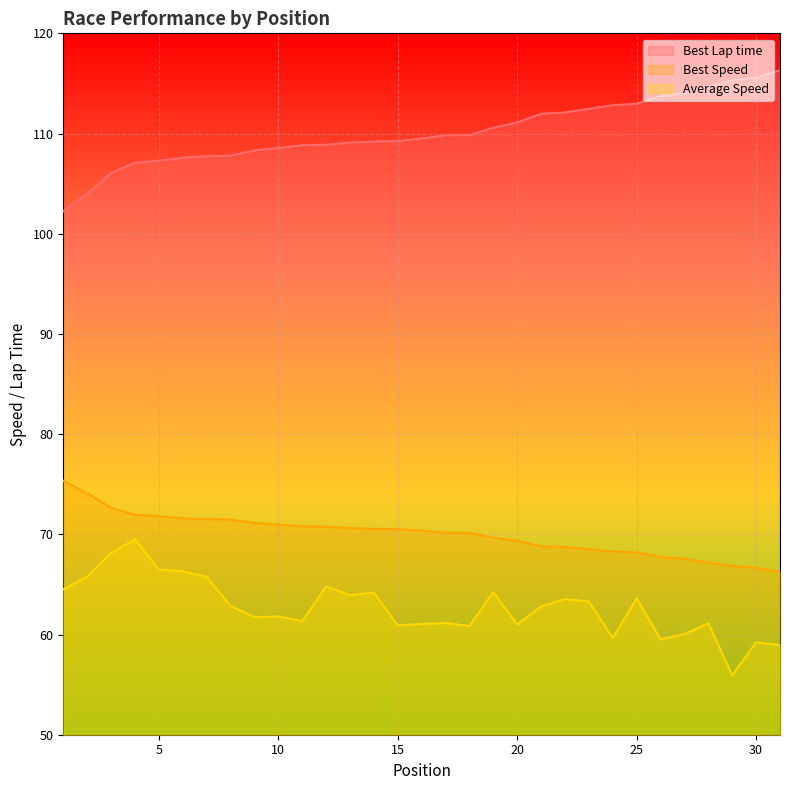

Reading left to right, what are all the values shown in this chart?

Best Lap time: 1=102.2	2=104.0	3=106.1	4=107.1	5=107.3	6=107.6	7=107.7	8=107.8	9=108.3	10=108.6	11=108.8	12=108.9	13=109.1	14=109.2	15=109.2	16=109.5	17=109.8	18=109.8	19=110.6	20=111.1	21=112.0	22=112.1	23=112.5	24=112.8	25=113.0	26=113.7	27=114.0	28=114.7	29=115.3	30=115.6	31=116.3
Best Speed: 1=75.4	2=74.1	3=72.6	4=71.9	5=71.8	6=71.6	7=71.5	8=71.5	9=71.1	10=71.0	11=70.8	12=70.8	13=70.6	14=70.5	15=70.5	16=70.4	17=70.2	18=70.1	19=69.7	20=69.3	21=68.8	22=68.7	23=68.5	24=68.3	25=68.2	26=67.7	27=67.6	28=67.2	29=66.8	30=66.7	31=66.2
Average Speed: 1=64.5	2=65.8	3=68.1	4=69.5	5=66.5	6=66.3	7=65.8	8=62.9	9=61.7	10=61.8	11=61.3	12=64.8	13=63.9	14=64.2	15=60.9	16=61.0	17=61.1	18=60.9	19=64.2	20=61.0	21=62.8	22=63.5	23=63.3	24=59.6	25=63.6	26=59.5	27=60.0	28=61.1	29=55.9	30=59.2	31=58.9